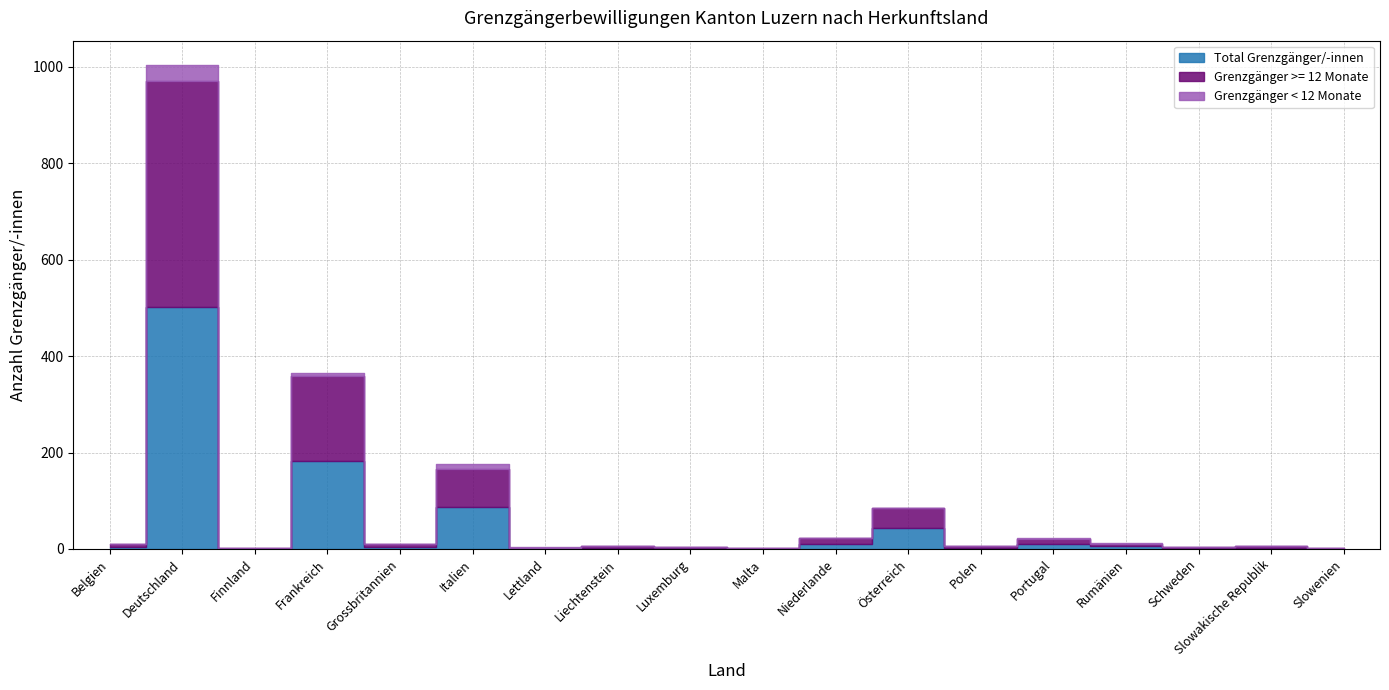

True or false: Grenzgänger >= 12 Monate and Grenzgänger < 12 Monate intersect in this chart.

True